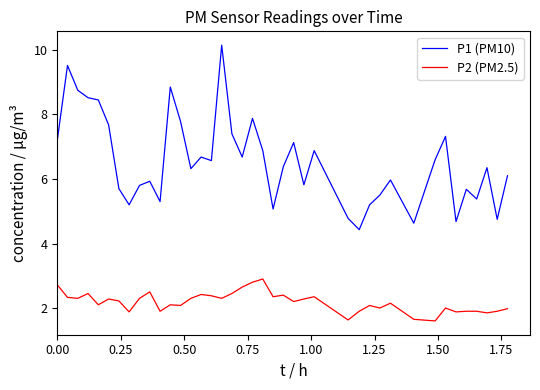

Rank the series by their average value, from lowest to highest.

P2 (PM2.5), P1 (PM10)